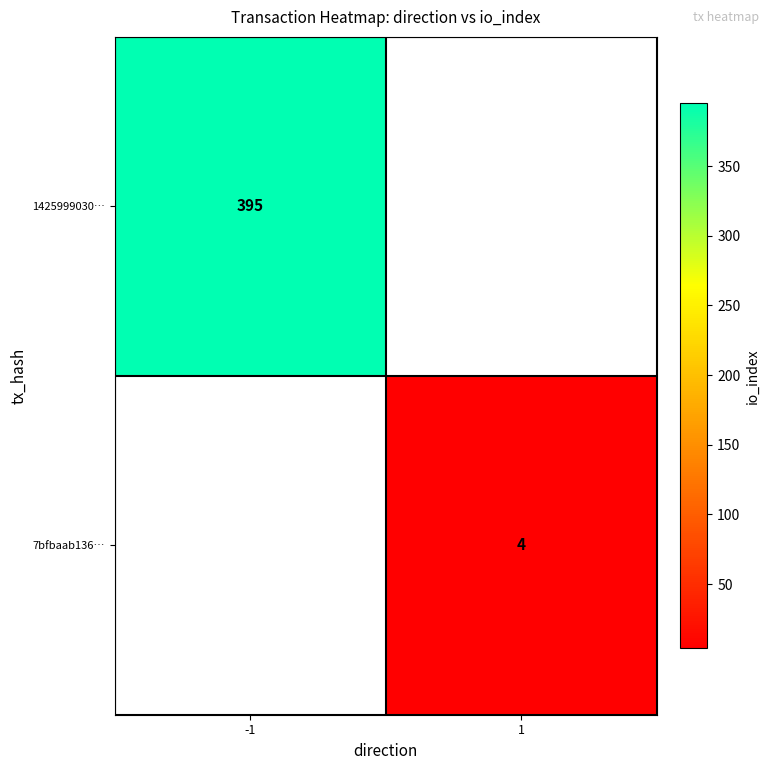

The 7bfbaab136… series shows 2 at 1. True or false?

False